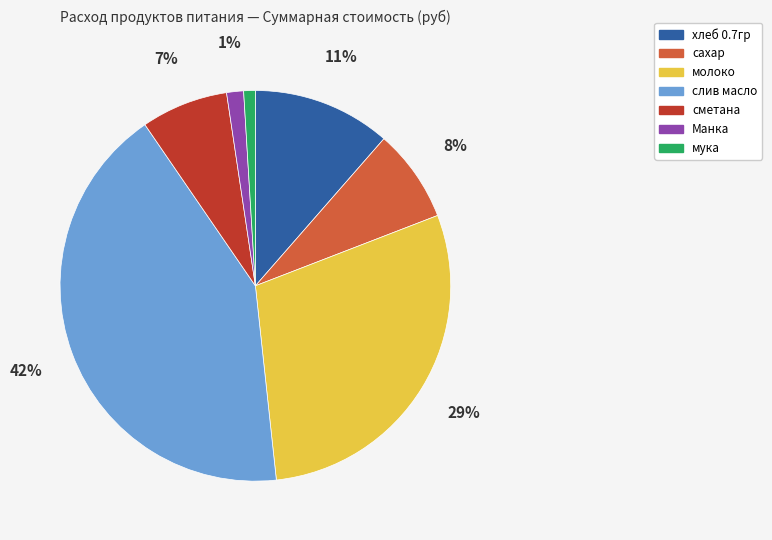

To the nearest percent, what is the combined percentage of мука and хлеб 0.7гр?

12%